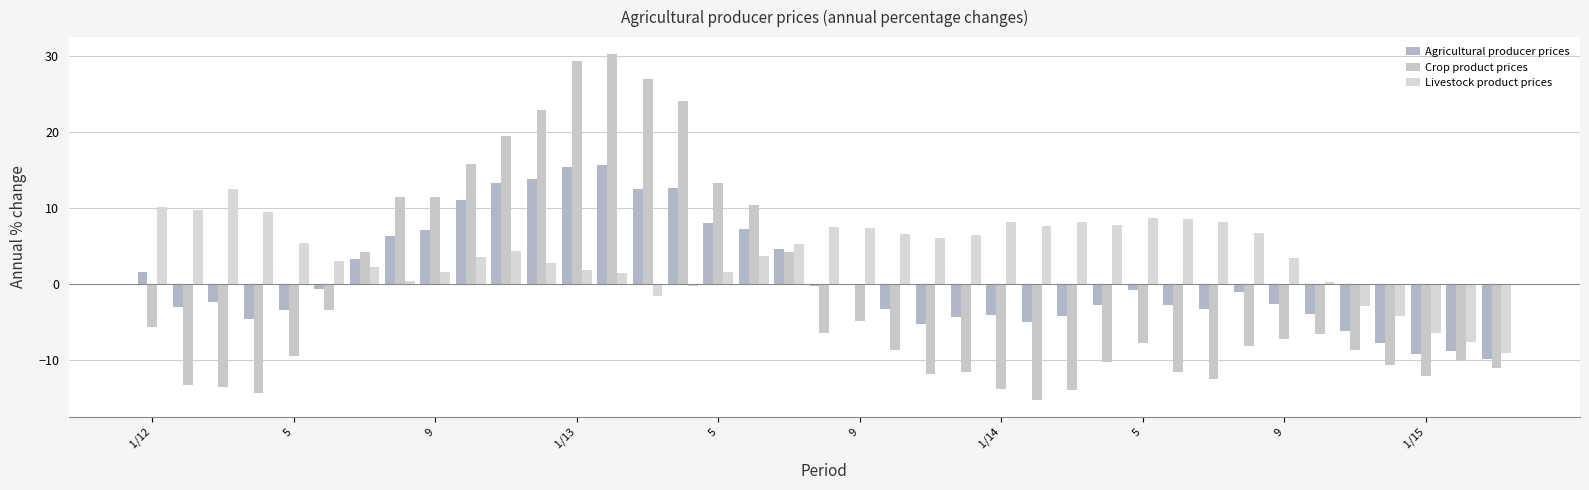

Count the number of data series in this chart.

3